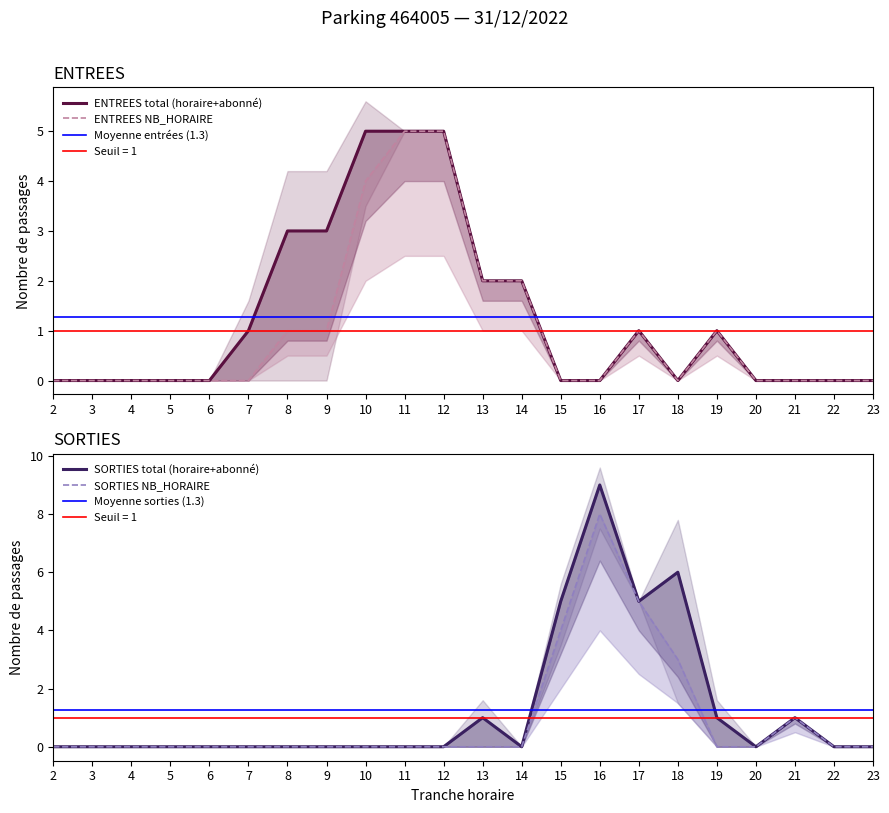

Rank the series by their maximum value, from lowest to highest.

ENTREES_NB_HORAIRE, SORTIES_NB_HORAIRE